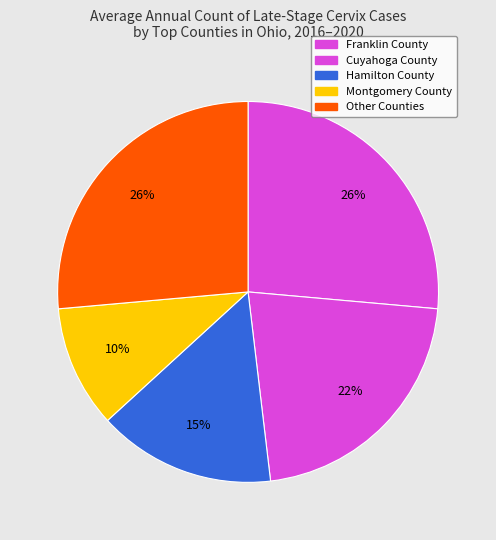

Count the number of slices in the pie.

5